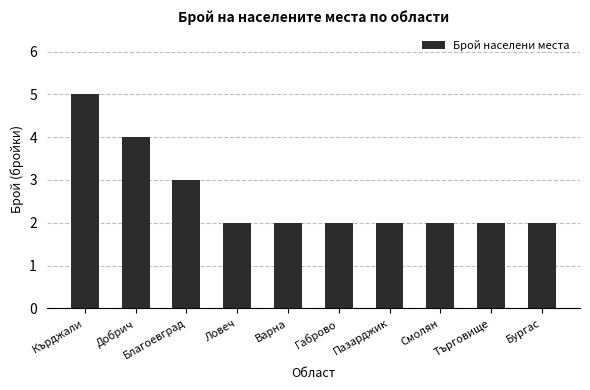

Reading left to right, transcribe all the data shown in this chart.

Кърджали=5	Добрич=4	Благоевград=3	Ловеч=2	Варна=2	Габрово=2	Пазарджик=2	Смолян=2	Търговище=2	Бургас=2